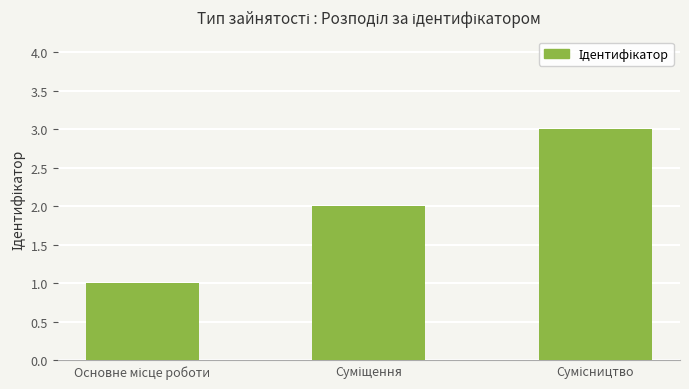

What is the maximum value shown in the chart?

3